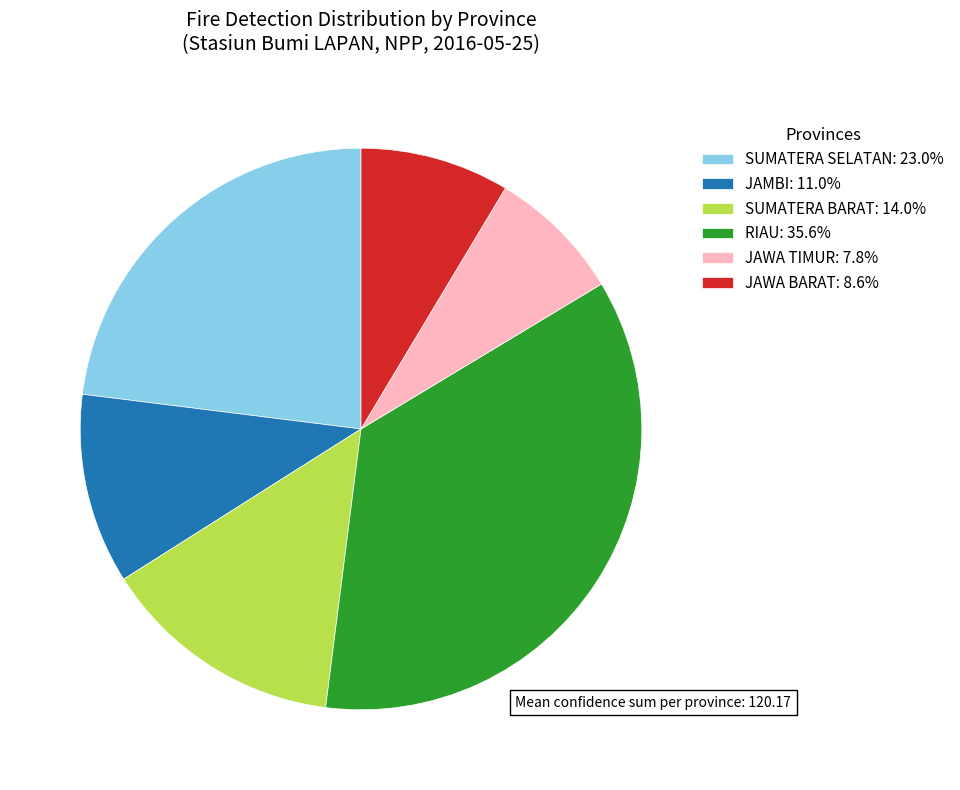

The RIAU slice represents 24% of the pie. True or false?

False